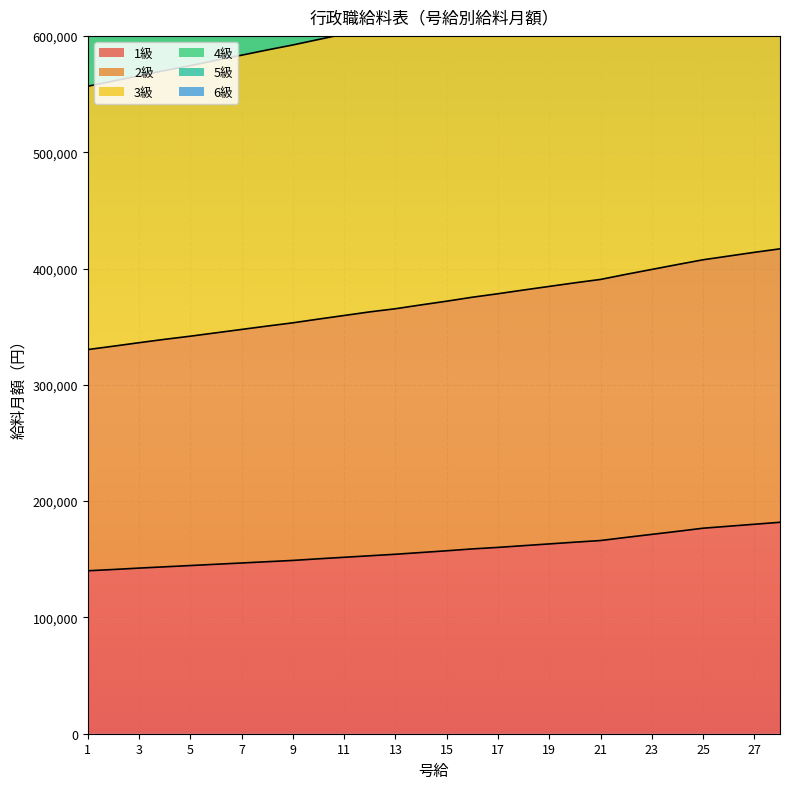

What is the greatest value displayed?

1717600